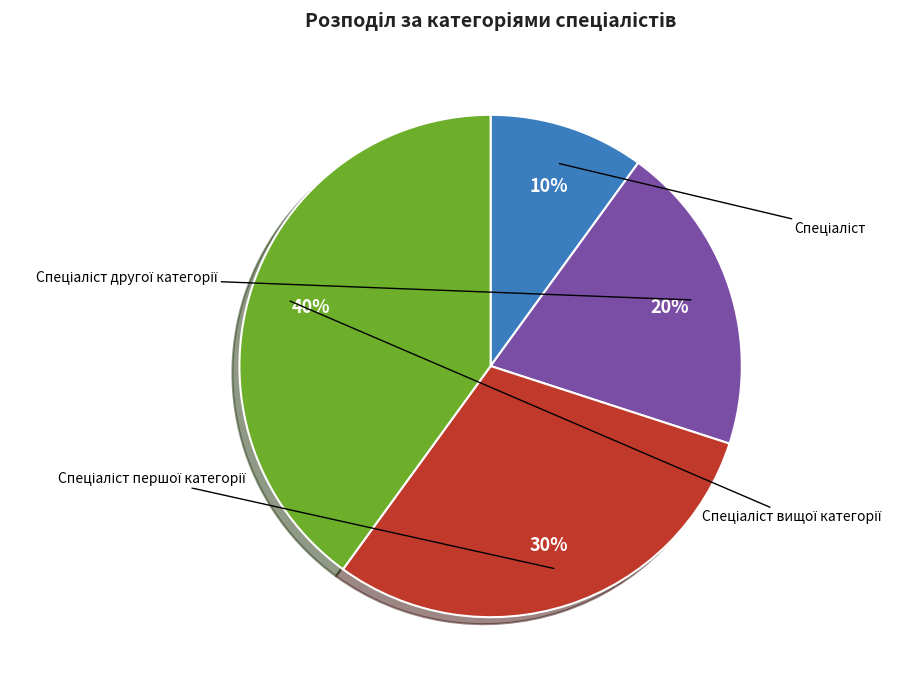

To the nearest percent, what portion does Спеціаліст represent?

10%